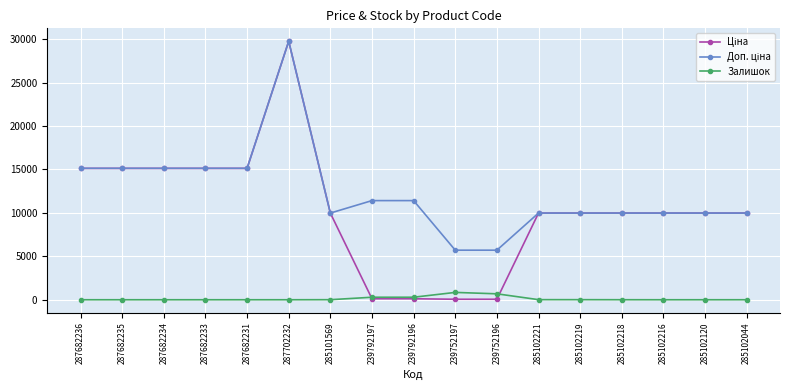

At how many categories does at least one series exceed 2146?

17